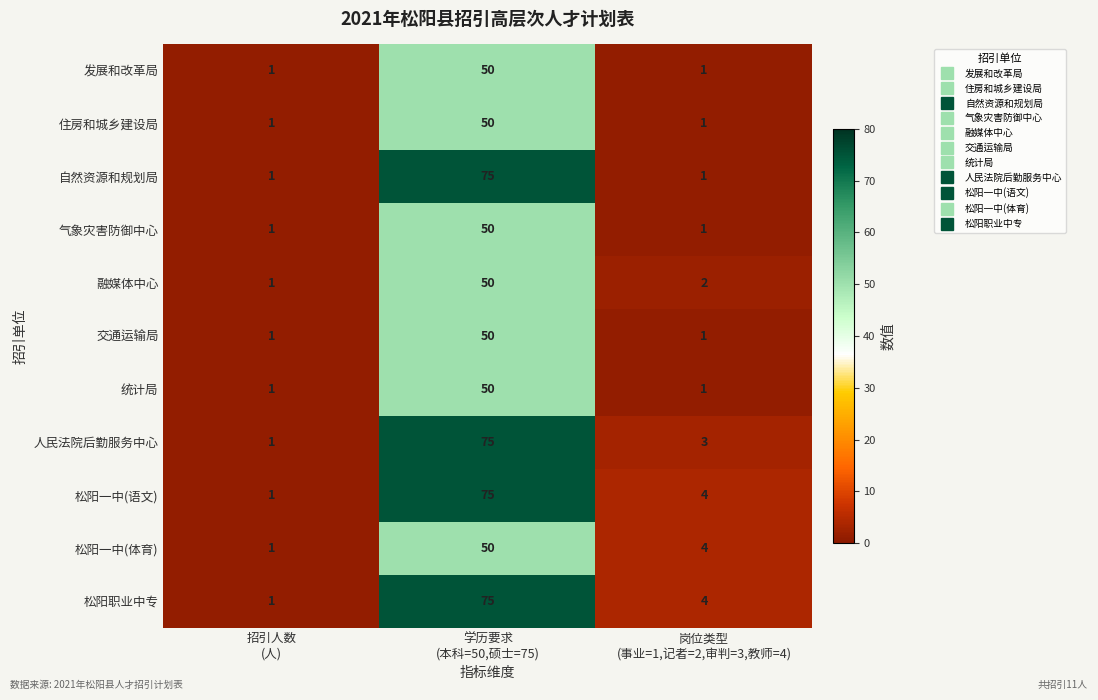

What is the difference between the maximum and minimum values in the 气象灾害防御中心 series?

49